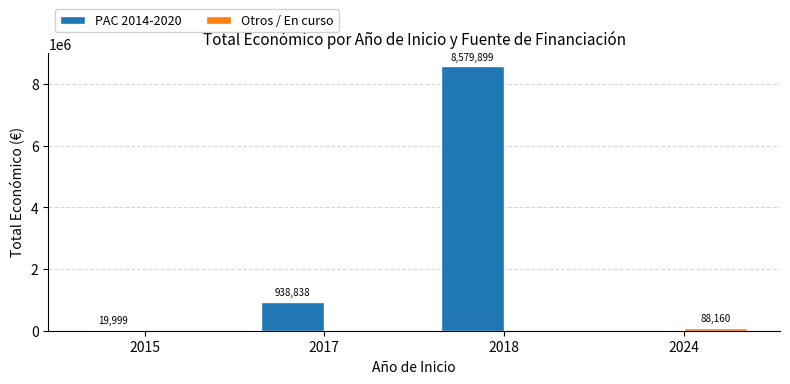

What is the maximum value shown in the chart?

8579899